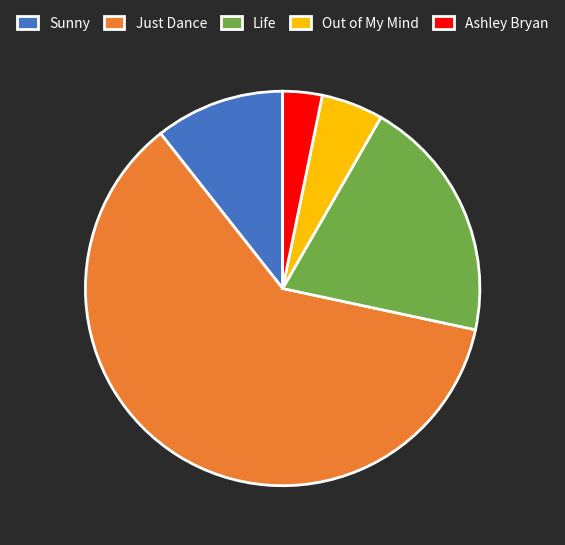

Which has a higher value, Out of My Mind or Just Dance?

Just Dance